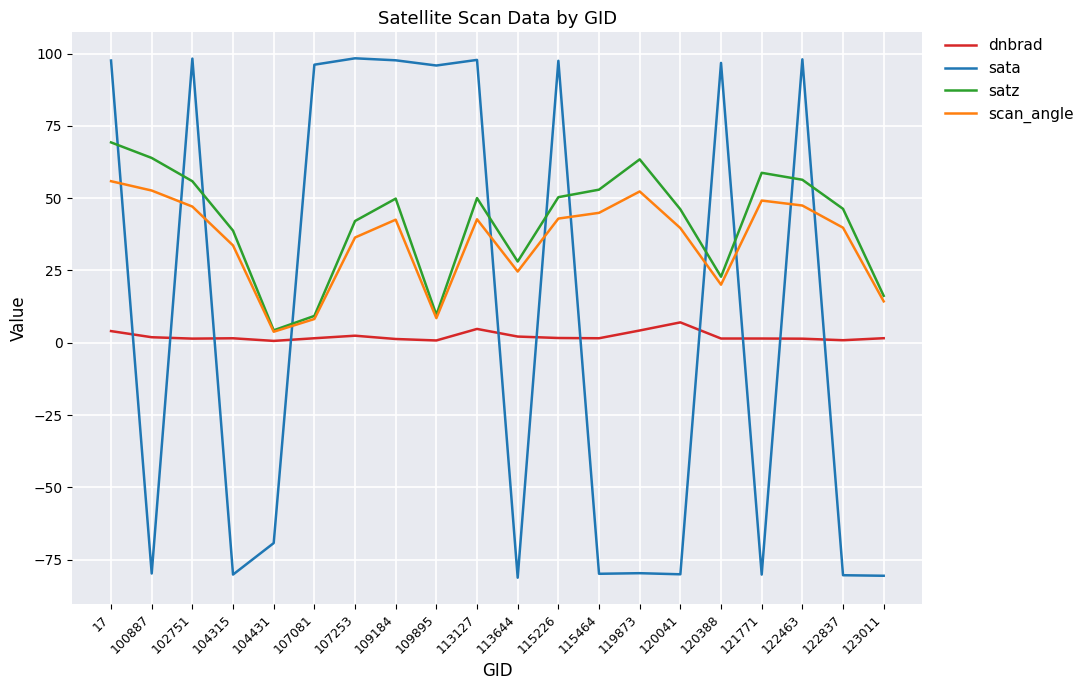

At which category is the sum across all series the highest?

17